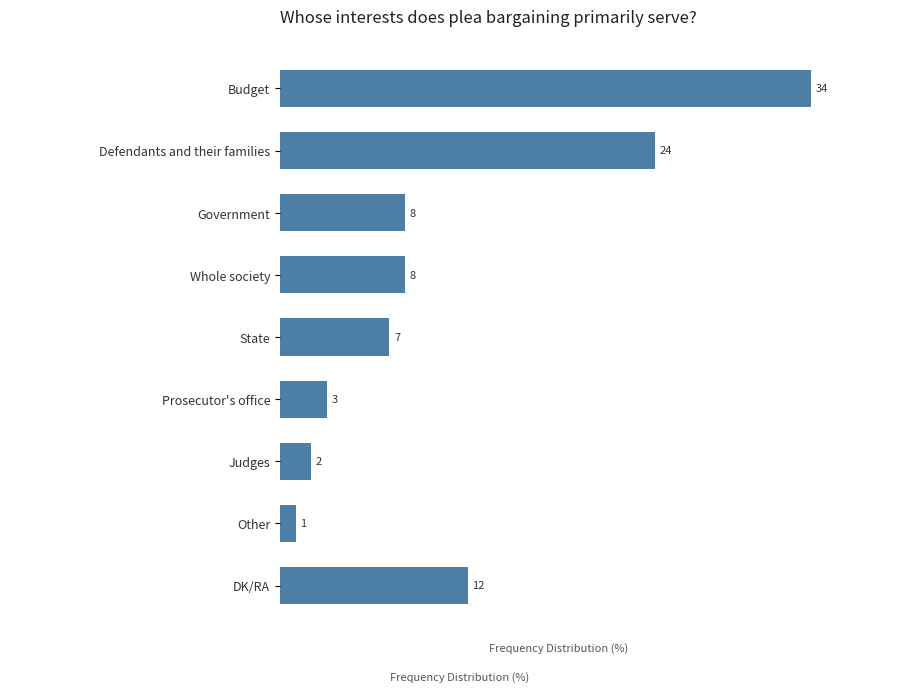

Where is the data nearest to the value 17?

DK/RA